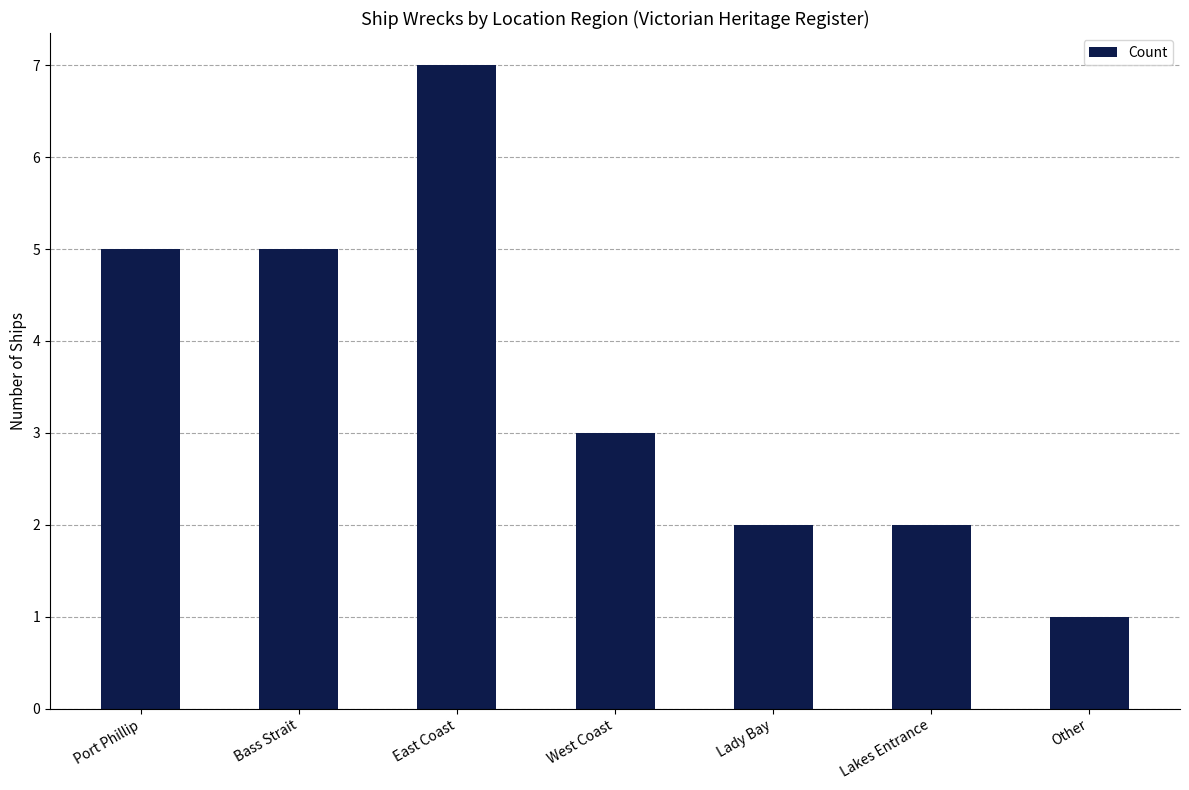

What value does the data have at Bass Strait?

5